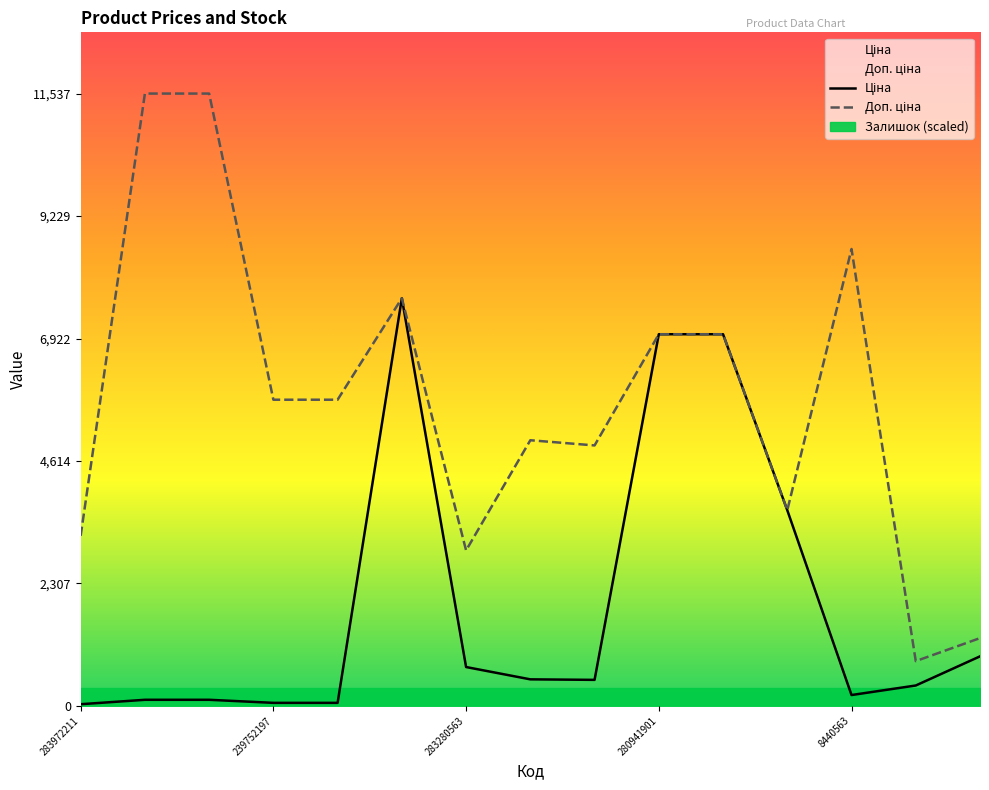

The Доп. ціна series shows 8804.6 at 239752197. True or false?

False